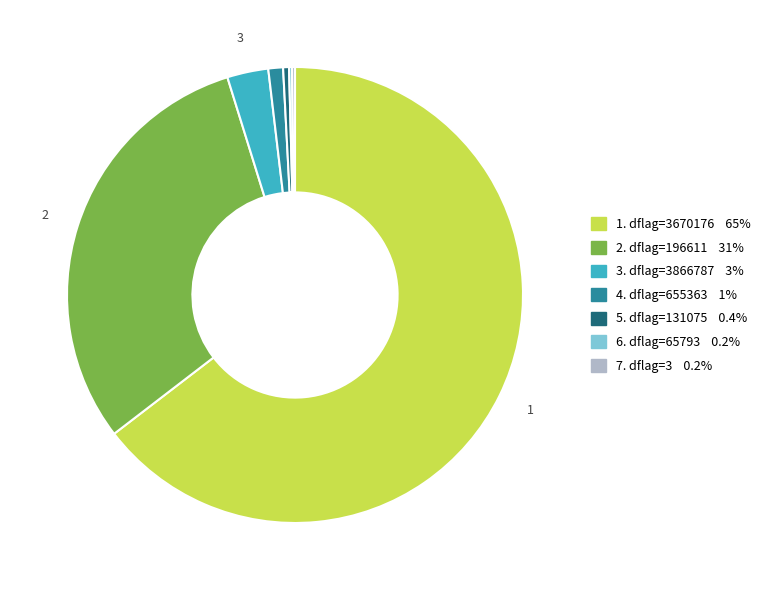

Is there any slice that represents more than half of the pie?

Yes